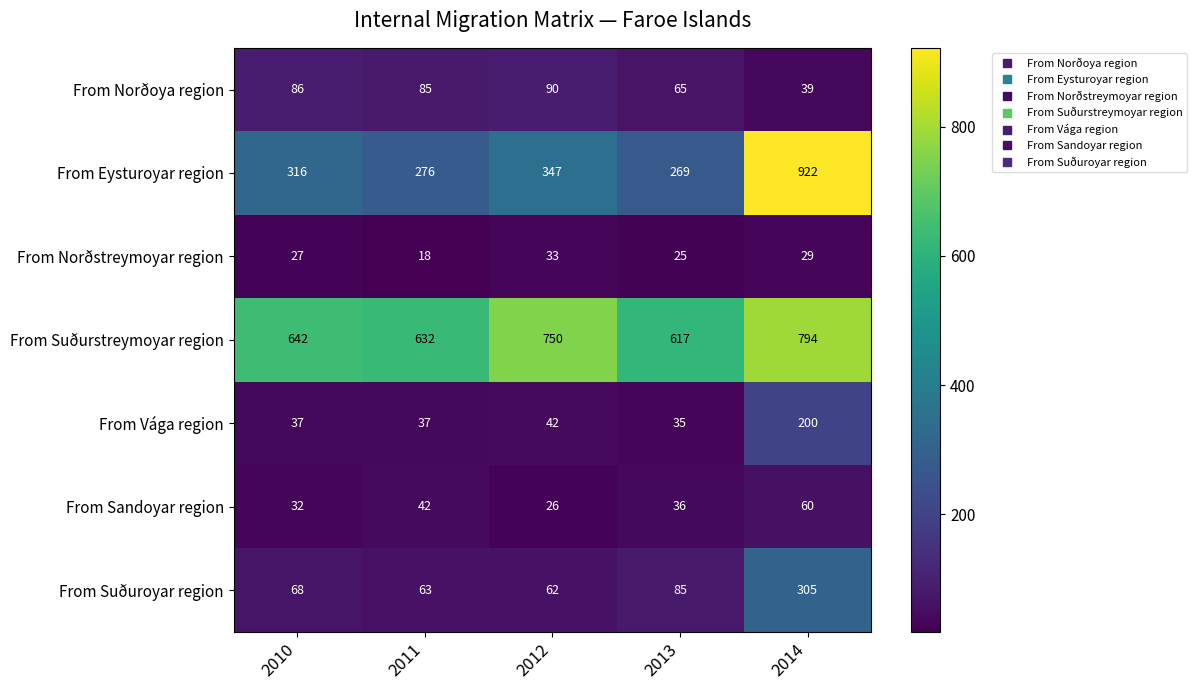

What is the difference between the maximum and minimum values in the From Norðoya region series?

51